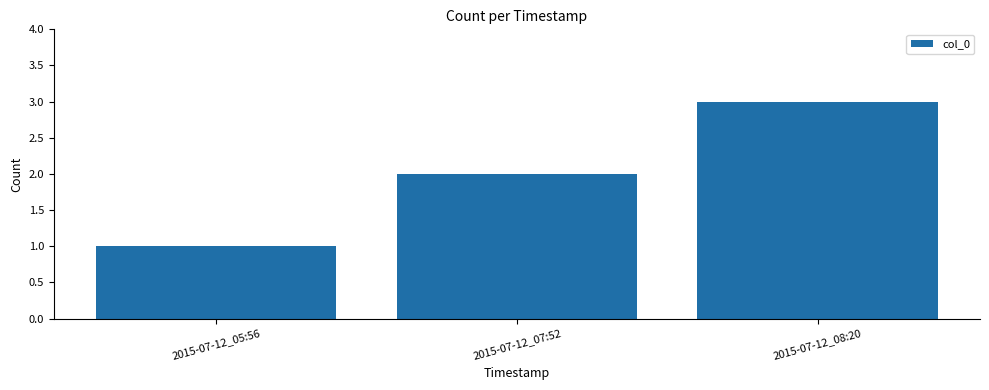

What is the greatest value displayed?

3